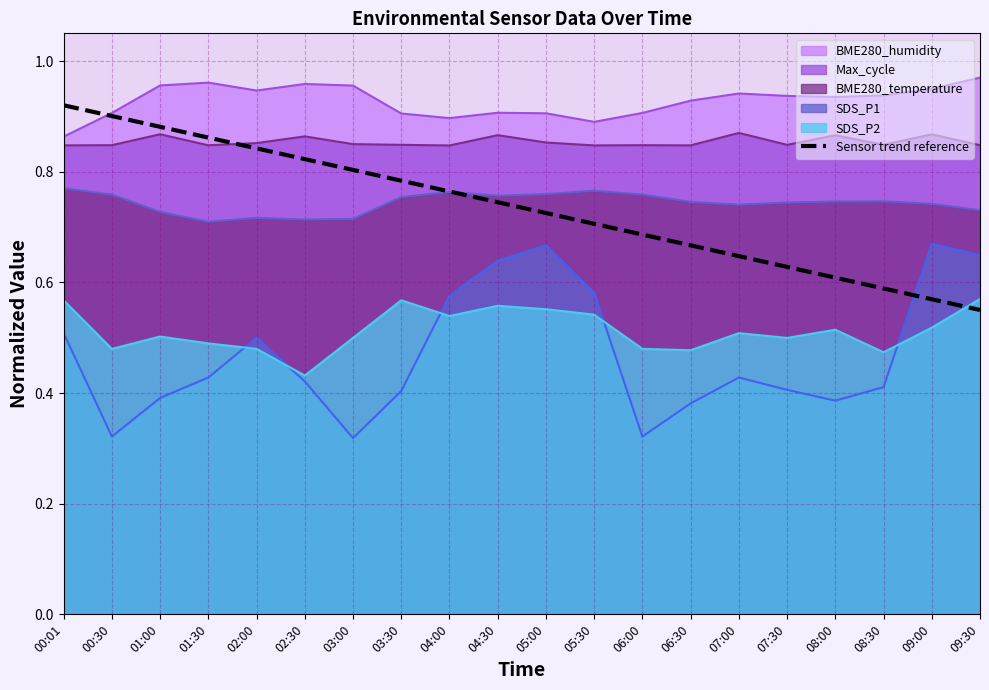

The value at 00:30 is 0.9. True or false?

True